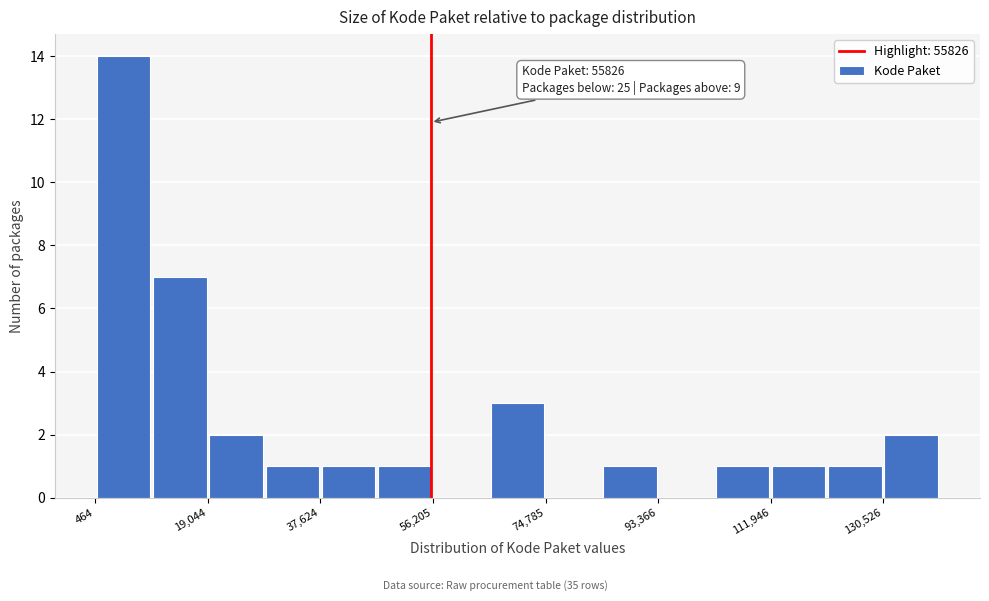

Which range on the x-axis has the tallest bar?

0 to 10000